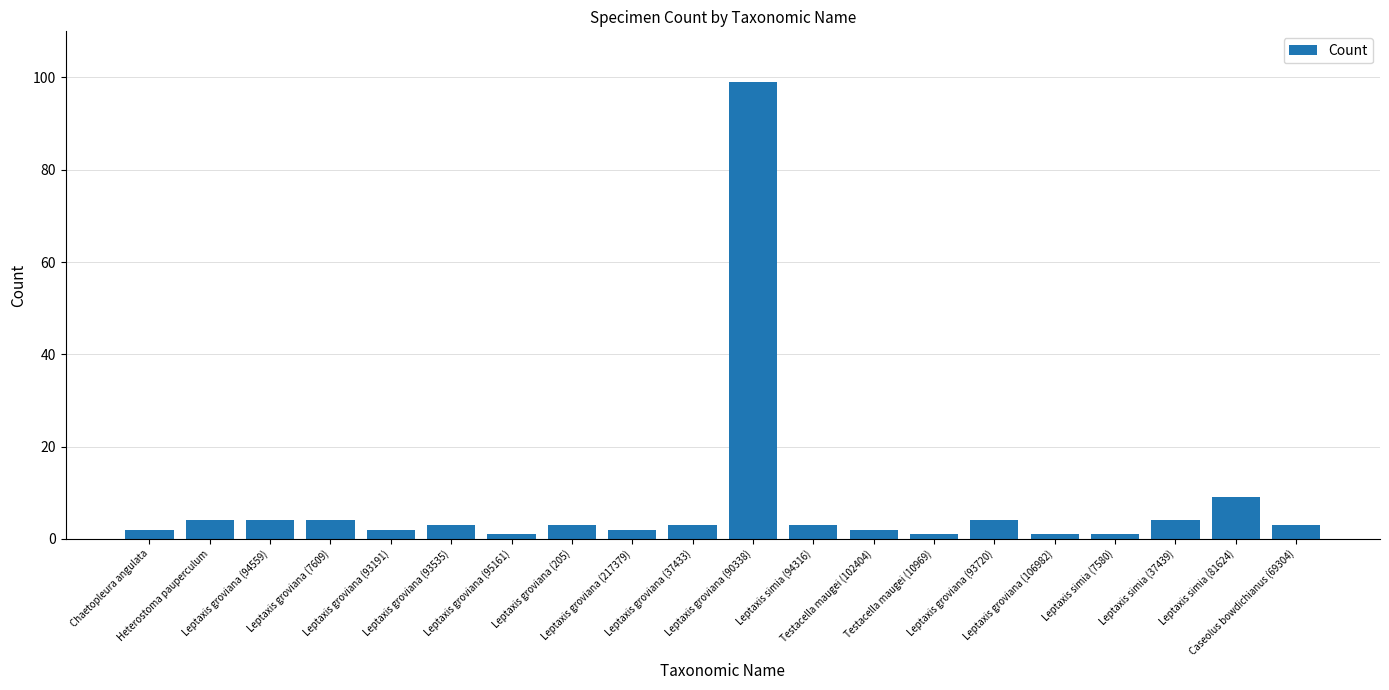

Reading right to left, extract all data points from this chart.

3	9	4	1	1	4	1	2	3	99	3	2	3	1	3	2	4	4	4	2